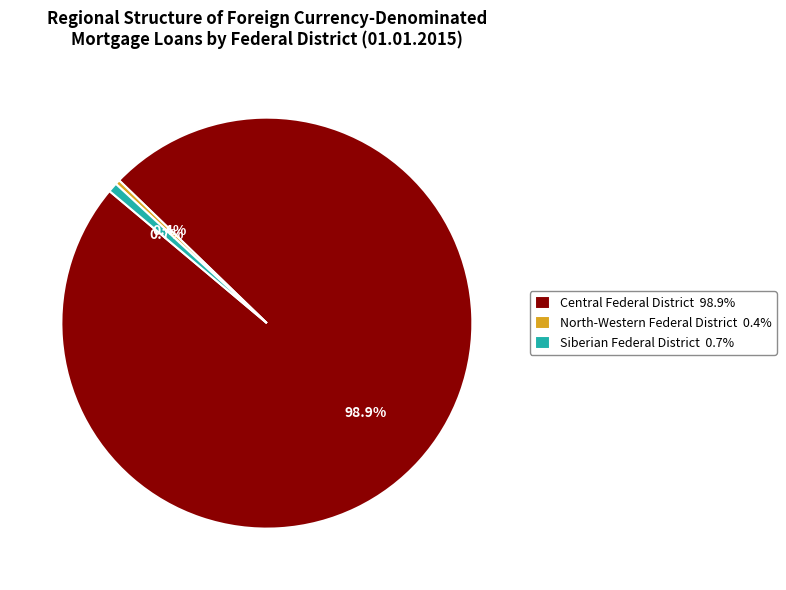

What percentage do Central Federal District 98.9% and North-Western Federal District 0.4% together represent?

99.3%